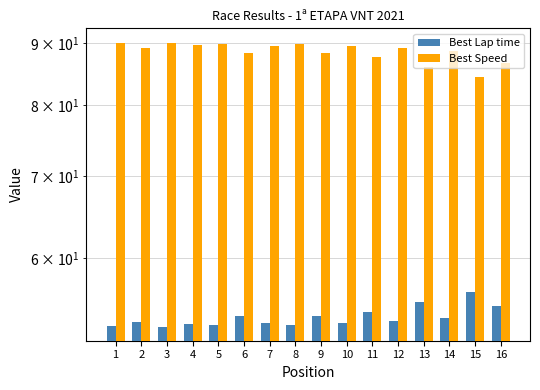

Between 14 and 5, which is larger?

14